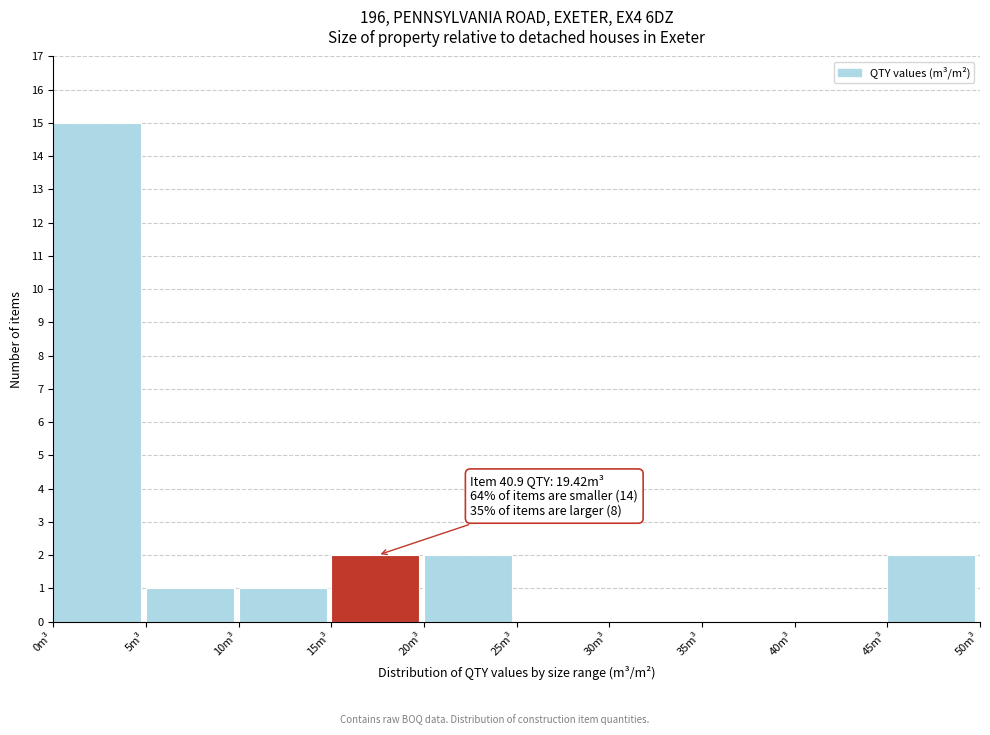

Which range on the x-axis has the tallest bar?

0 to 5